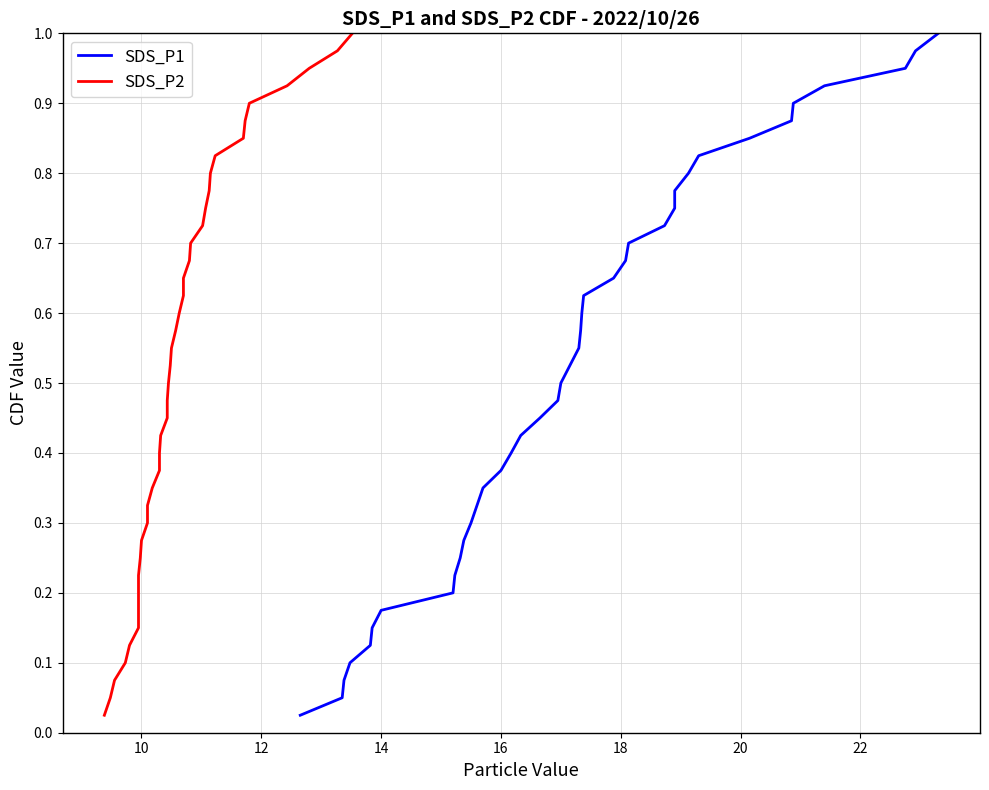

Does the chart display data point markers on the line(s)?

No